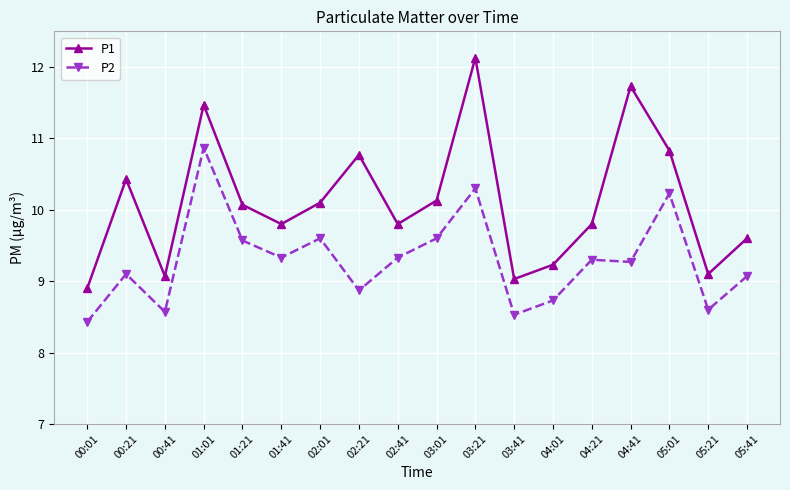

Reading left to right, transcribe all the data shown in this chart.

P1: 00:01=8.9	00:21=10.4	00:41=9.1	01:01=11.5	01:21=10.1	01:41=9.8	02:01=10.1	02:21=10.8	02:41=9.8	03:01=10.1	03:21=12.1	03:41=9.0	04:01=9.2	04:21=9.8	04:41=11.7	05:01=10.8	05:21=9.1	05:41=9.6
P2: 00:01=8.4	00:21=9.1	00:41=8.6	01:01=10.9	01:21=9.6	01:41=9.3	02:01=9.6	02:21=8.9	02:41=9.3	03:01=9.6	03:21=10.3	03:41=8.5	04:01=8.7	04:21=9.3	04:41=9.3	05:01=10.2	05:21=8.6	05:41=9.1